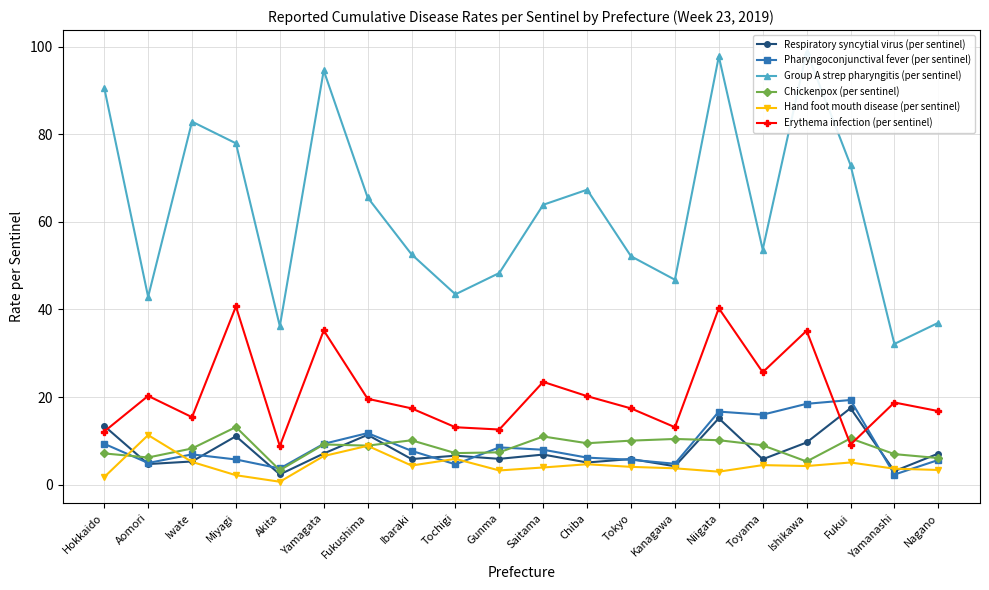

What are all the series names shown in the legend?

Respiratory syncytial virus (per sentinel), Pharyngoconjunctival fever (per sentinel), Group A strep pharyngitis (per sentinel), Chickenpox (per sentinel), Hand foot mouth disease (per sentinel), Erythema infection (per sentinel)